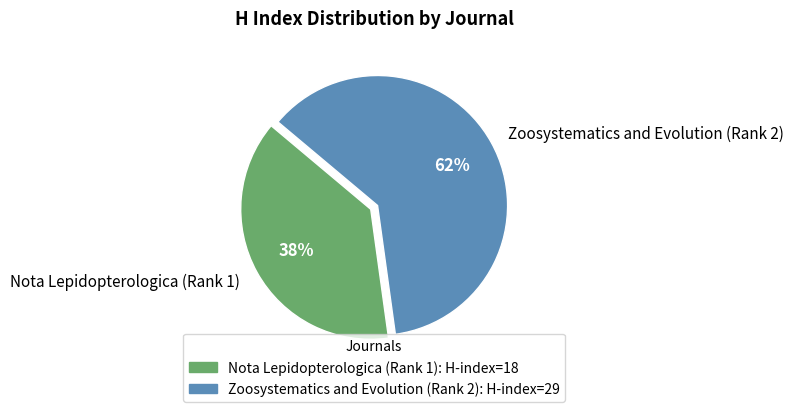

Between Zoosystematics and Evolution (Rank 2) and Nota Lepidopterologica (Rank 1), which is larger?

Zoosystematics and Evolution (Rank 2)